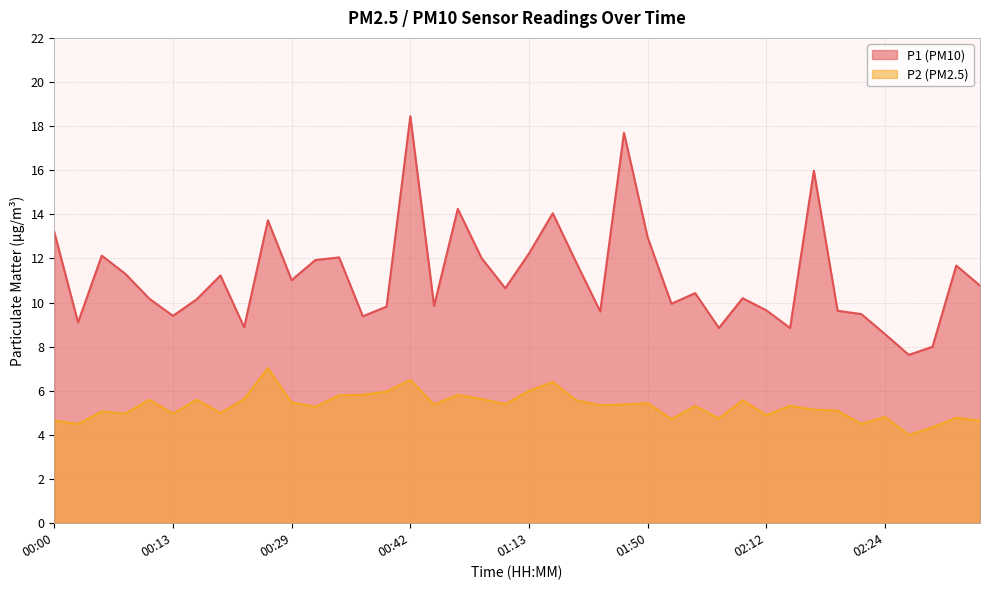

What is the lowest value of the P1 series?

7.6